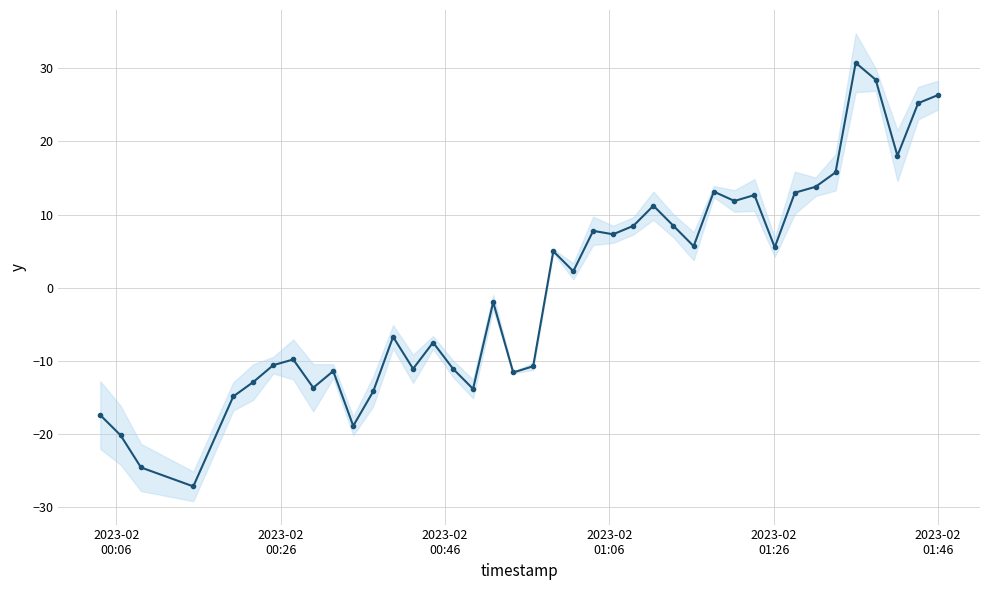

Is it true that the value at 31 is 2.9?

False